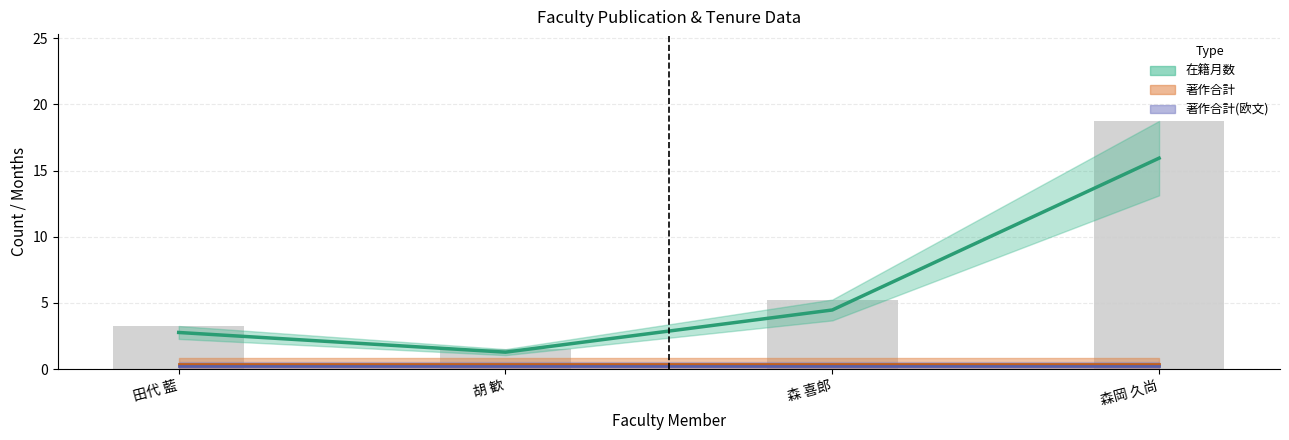

At 田代 藍, list the series in order from largest to smallest.

在籍月数 (bar), 在籍月数 (mean), 著作合計 (mean), 著作合計(欧文) (mean)